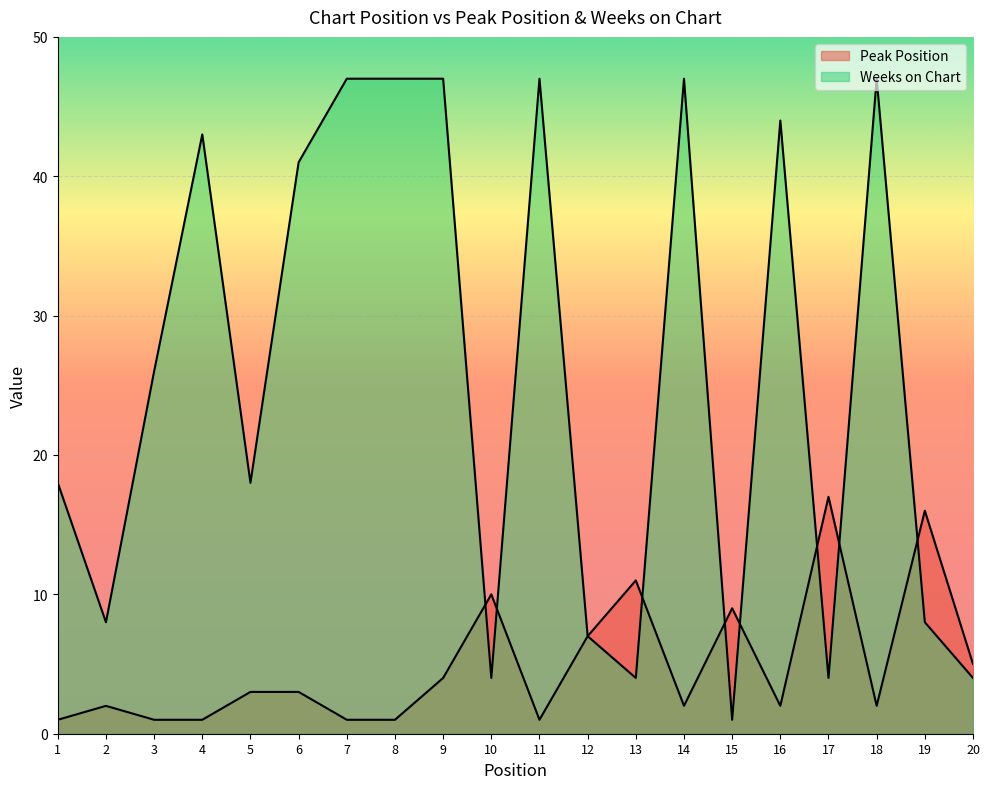

Which category has the lowest value in the Peak Position series?

1